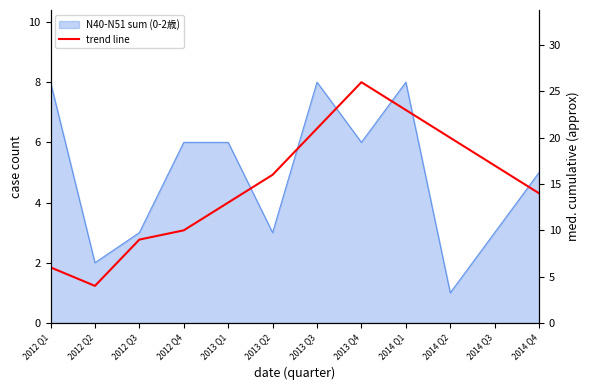

At which category does the chart reach its minimum across all series?

2012 Q2